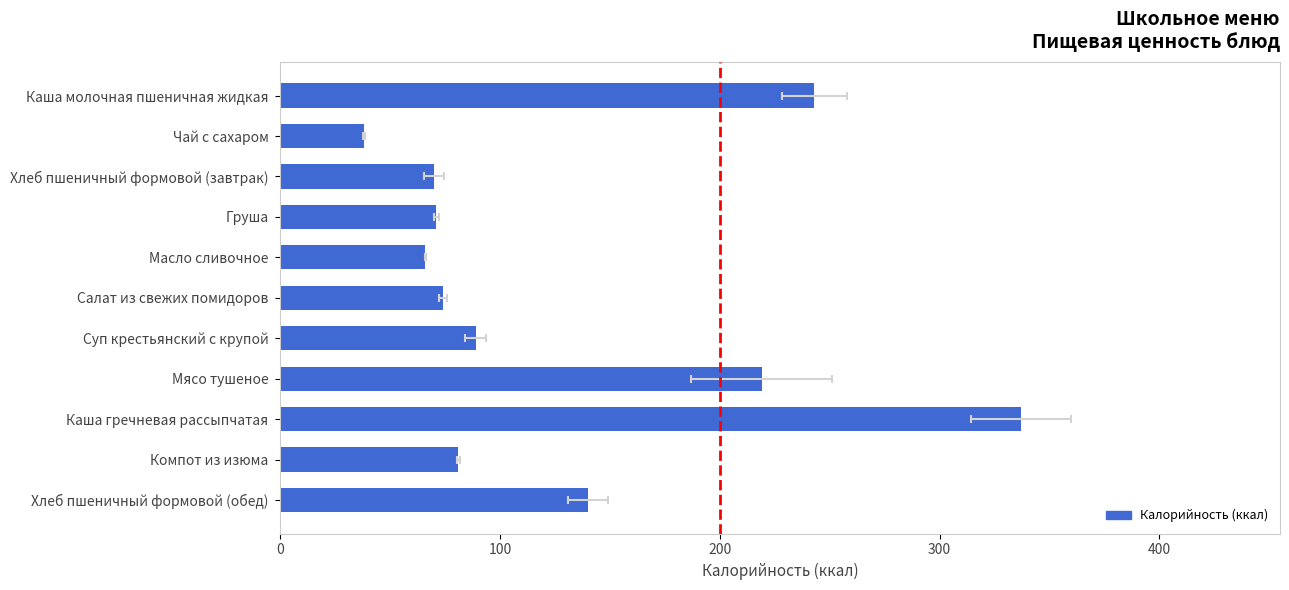

Is it true that the value at Хлеб пшеничный формовой (обед) is 217?

False